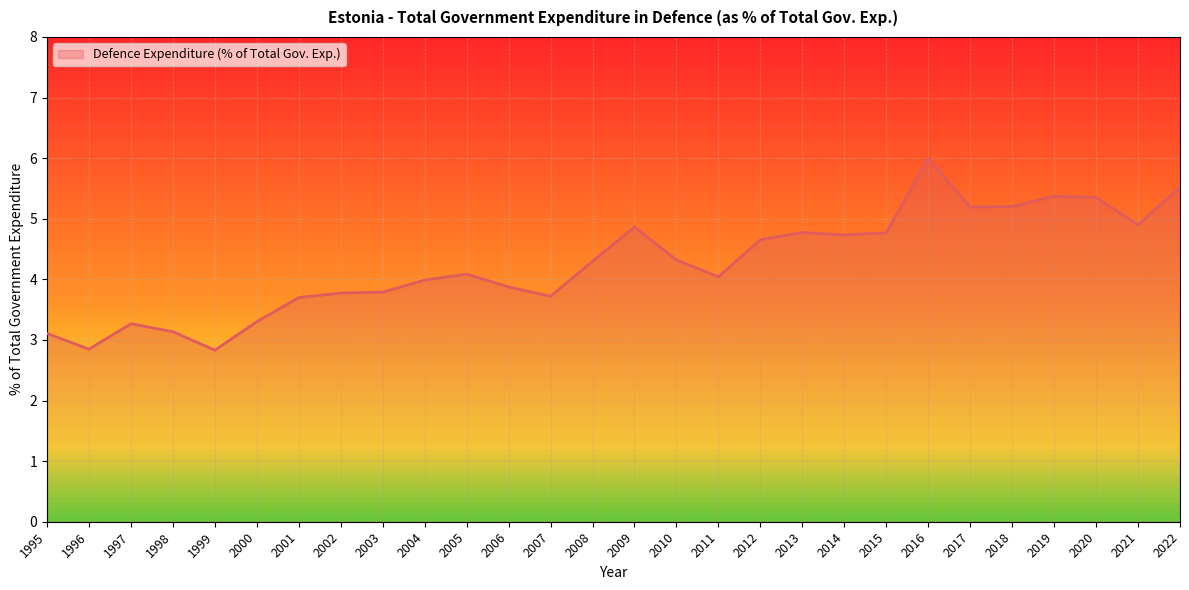

What value does the data have at 2006?

3.9